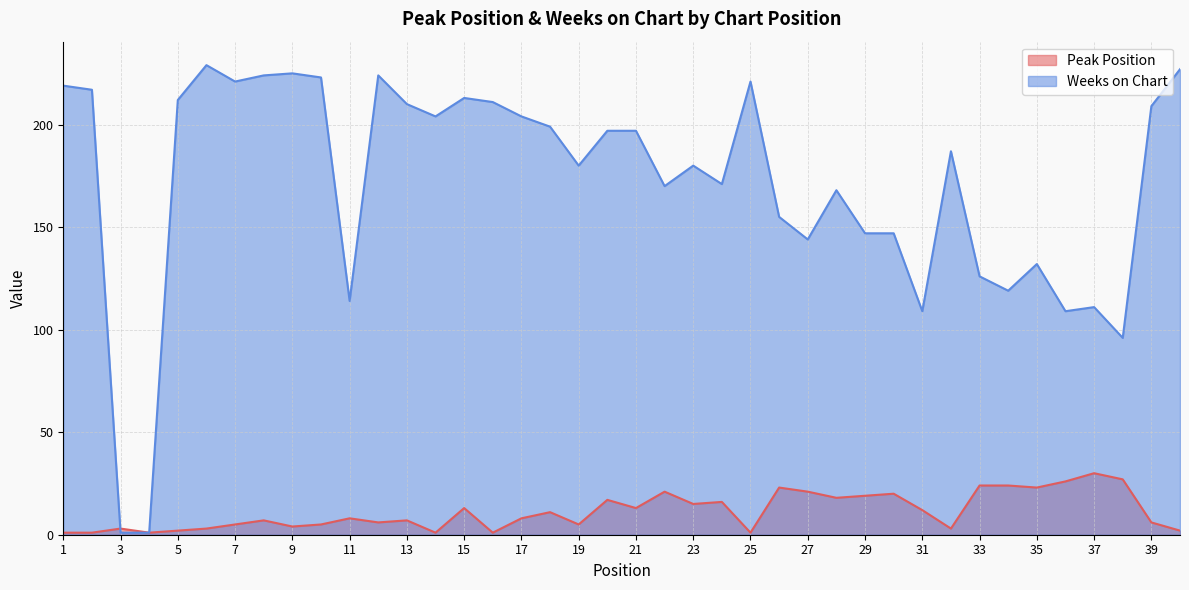

How many interior local peaks does the Weeks on Chart series have?

10